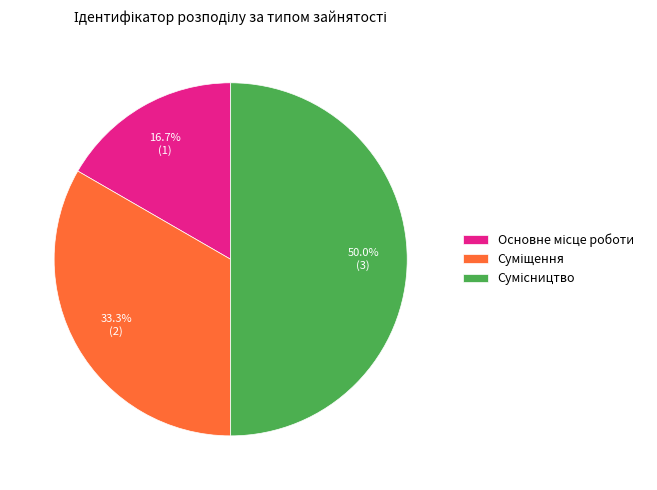

How many slices are in this pie chart?

3